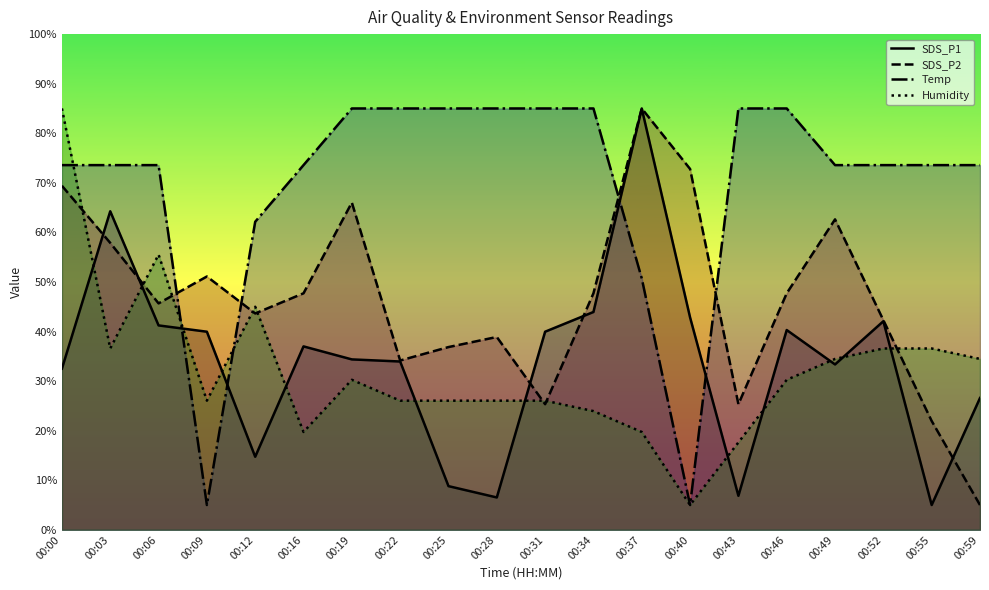

At how many categories does at least one series exceed 37?

20